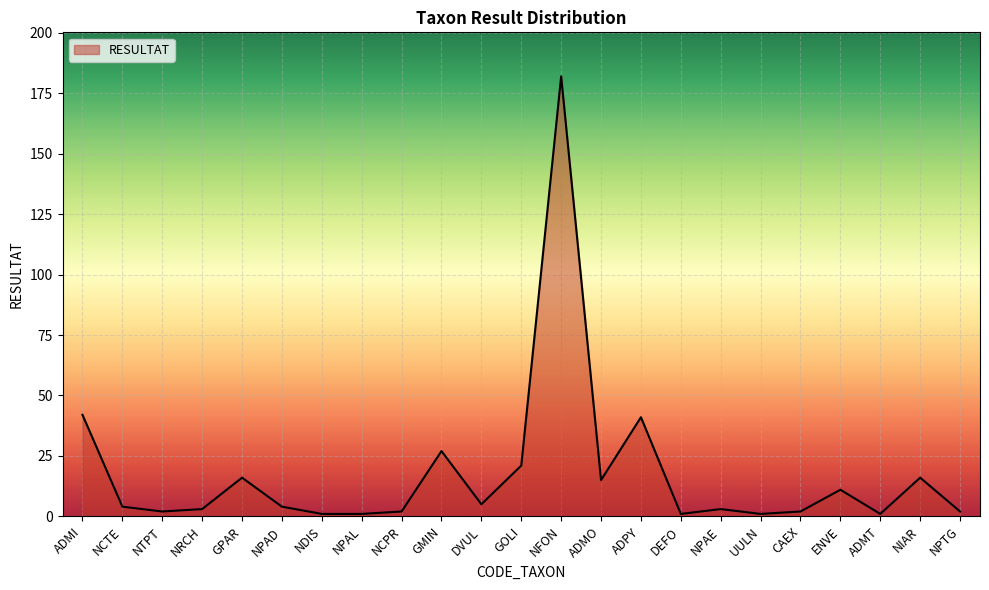

At which label does the data first exceed 4?

ADMI